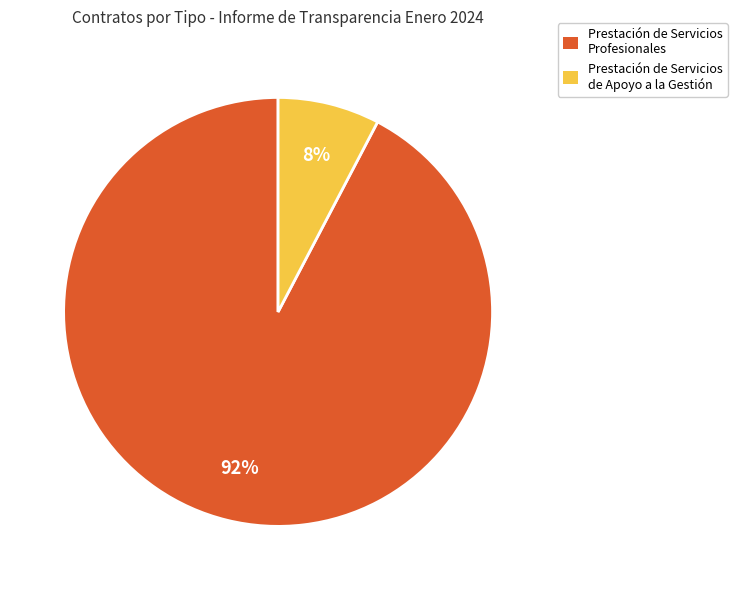

What percentage is the Prestación de Servicios de Apoyo a la Gestión slice, to the nearest percent?

8%